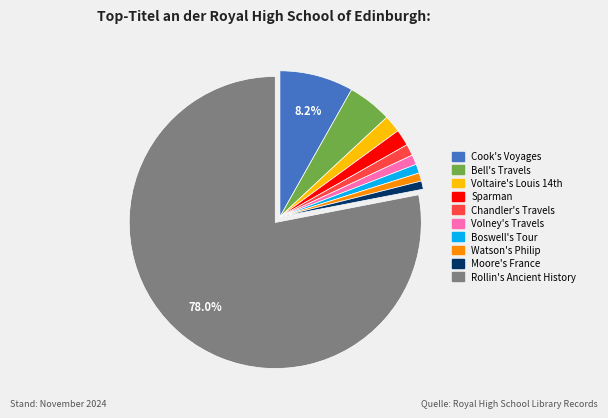

How many segments does this pie chart have?

10